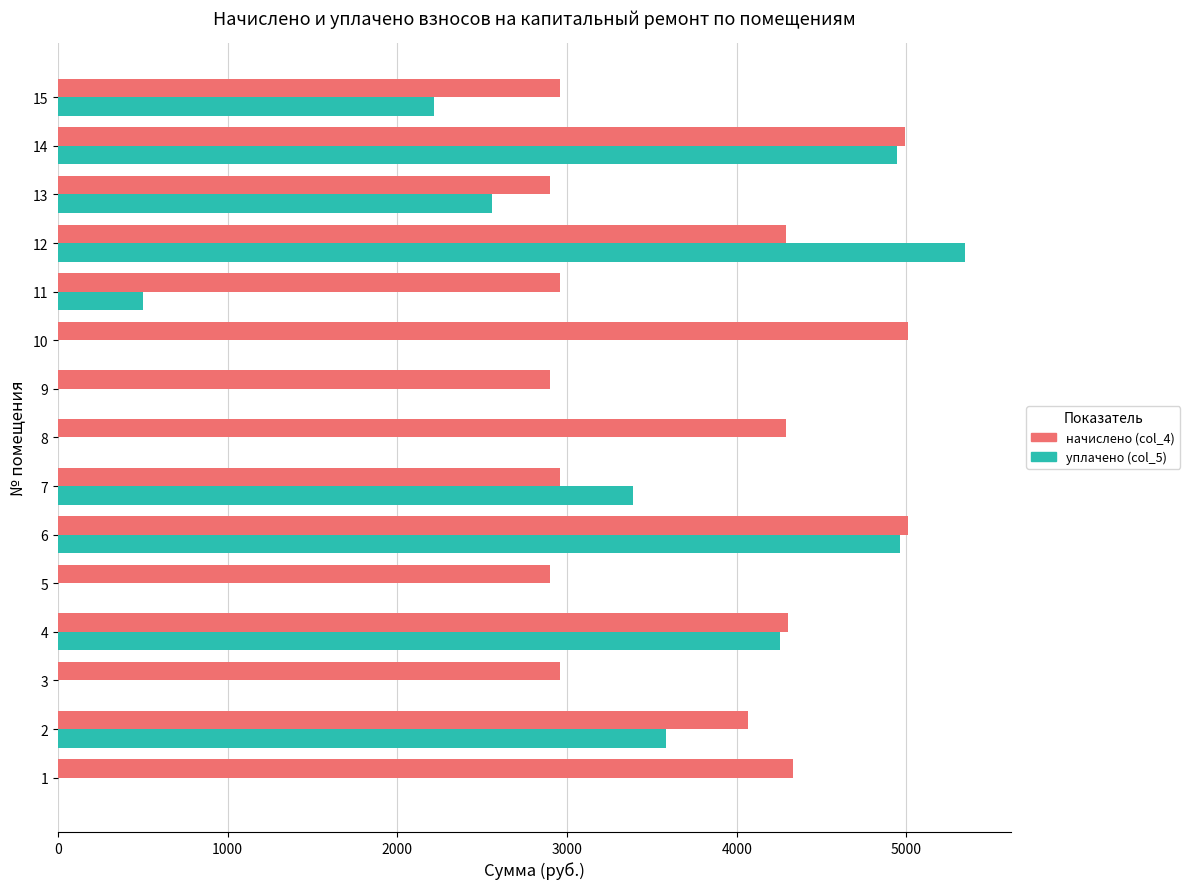

What is the greatest value displayed?

5346.9